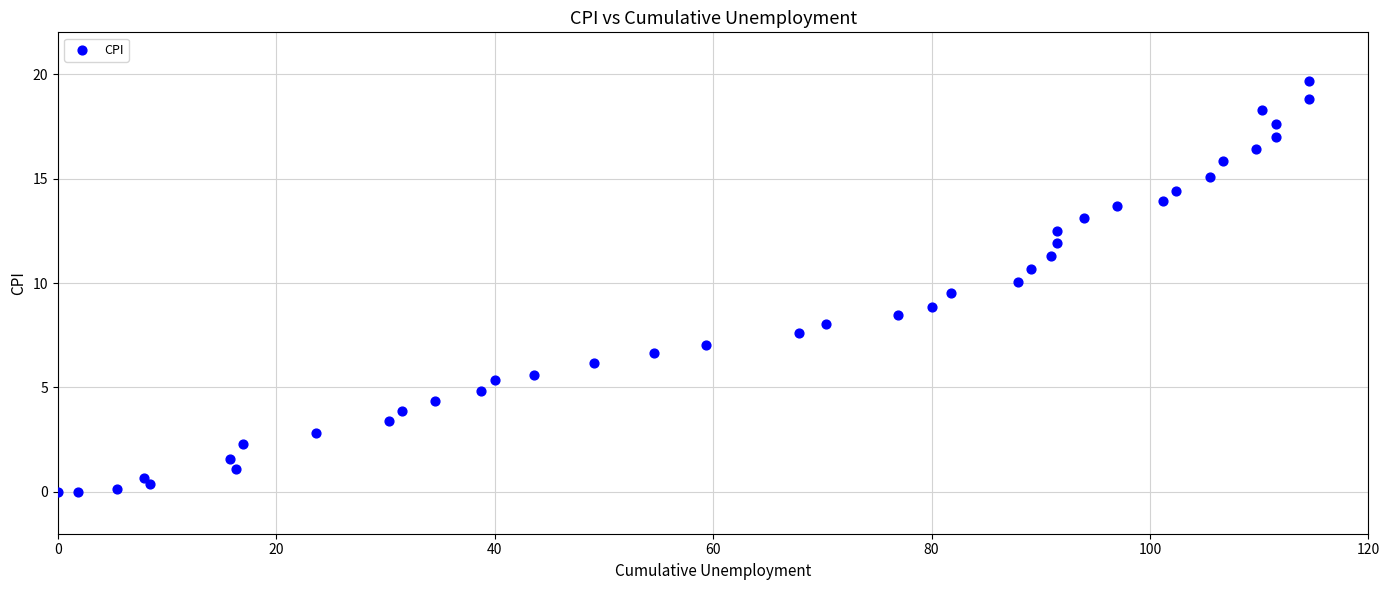

What is the range of Y values (max minus min)?

19.7